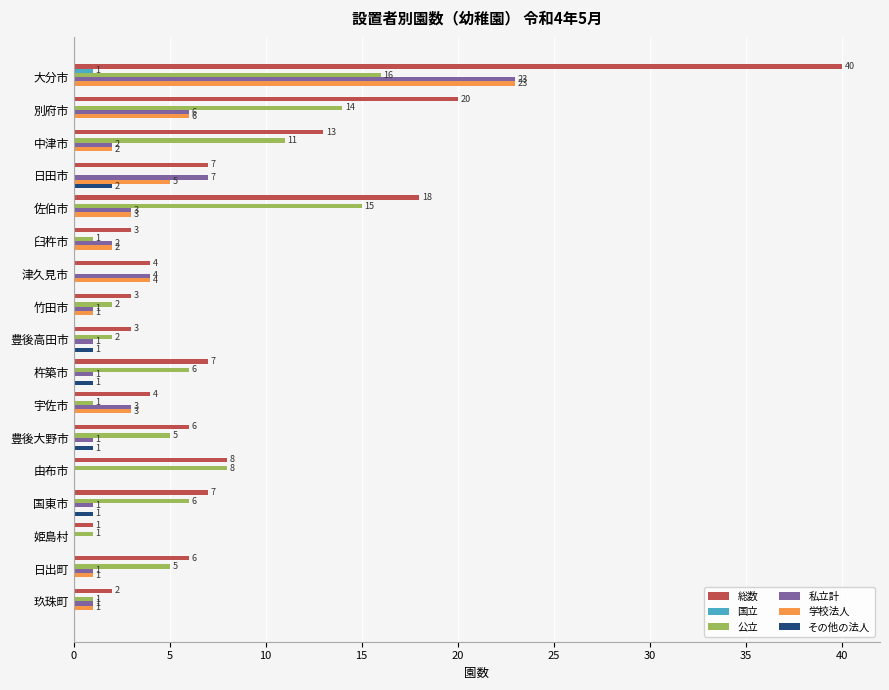

What is the maximum value shown in the chart?

40